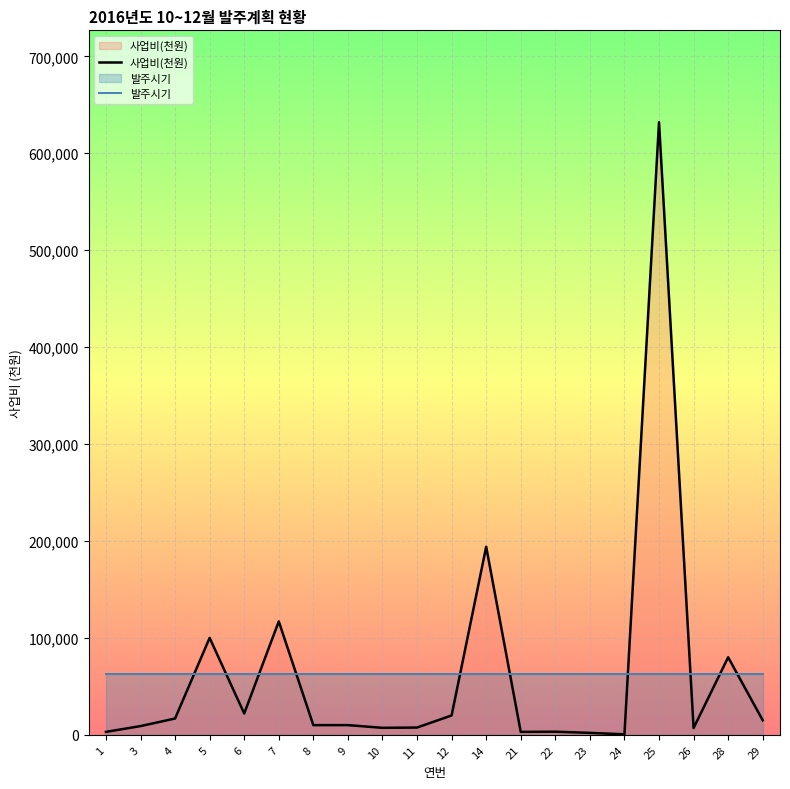

Rank the series at 22 from highest to lowest value.

발주시기, 사업비(천원)